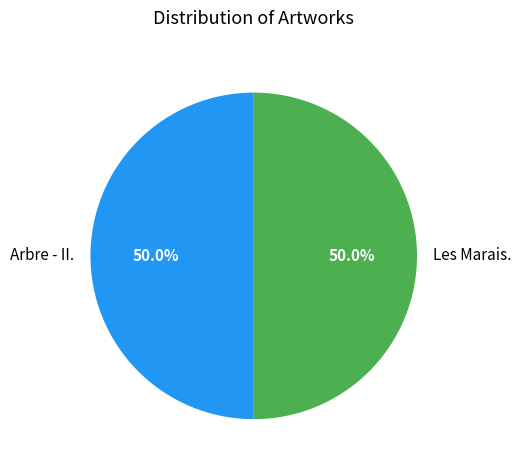

What is the ratio of the value at Les Marais. to the value at Arbre - II.?

1.0